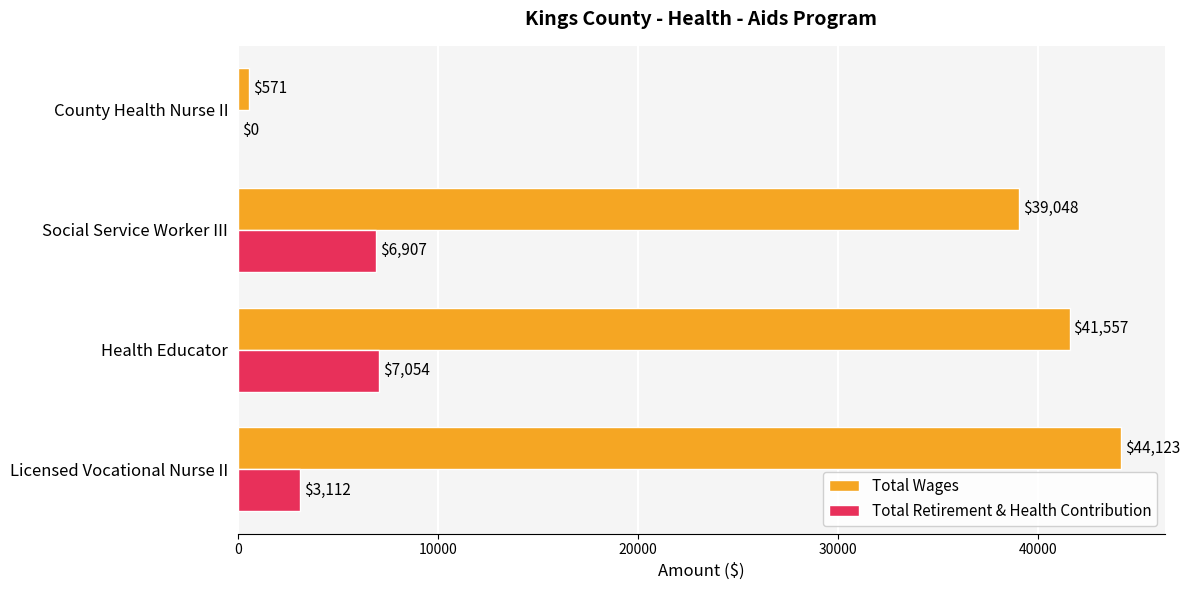

Which category has the highest value in the Total Wages series?

Licensed Vocational Nurse II